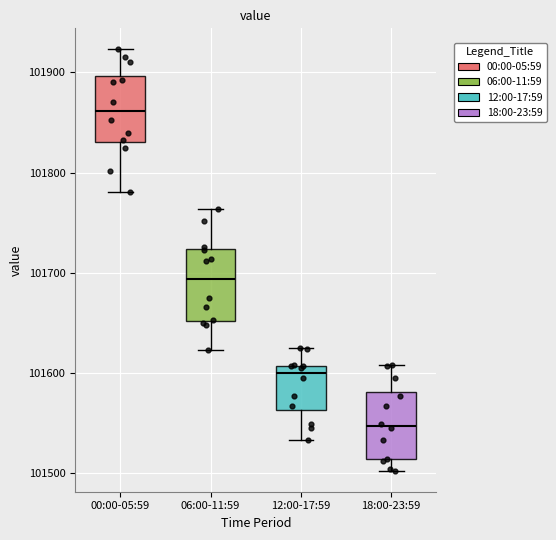

Which box's median line is the lowest?

18:00-23:59